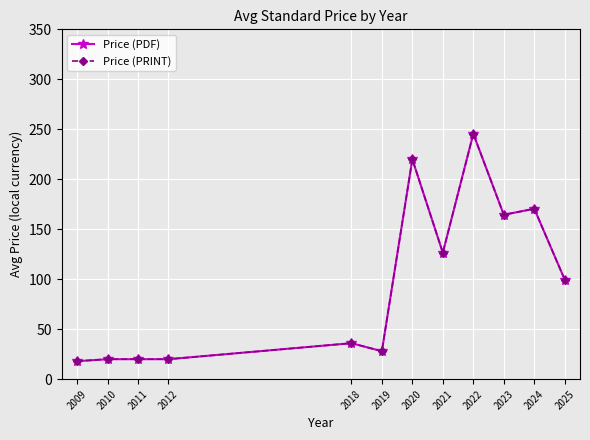

At 2010, list the series in order from largest to smallest.

Price (PDF), Price (PRINT)